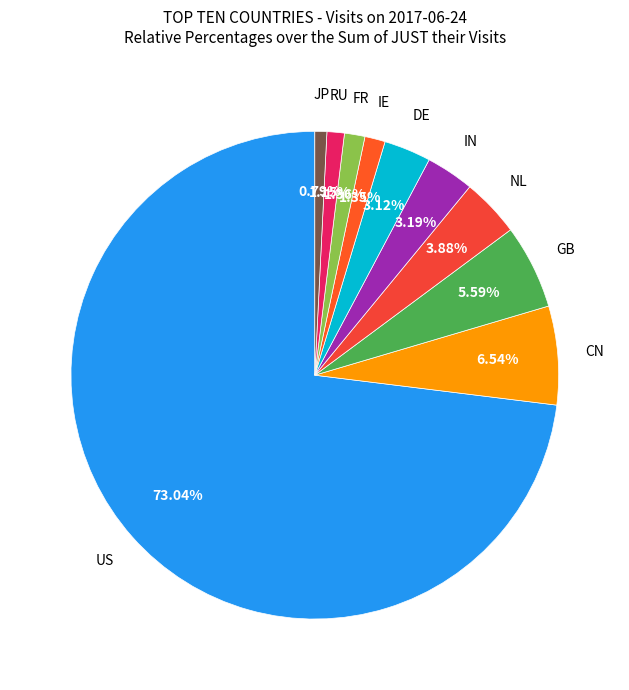

Count the number of slices in the pie.

10